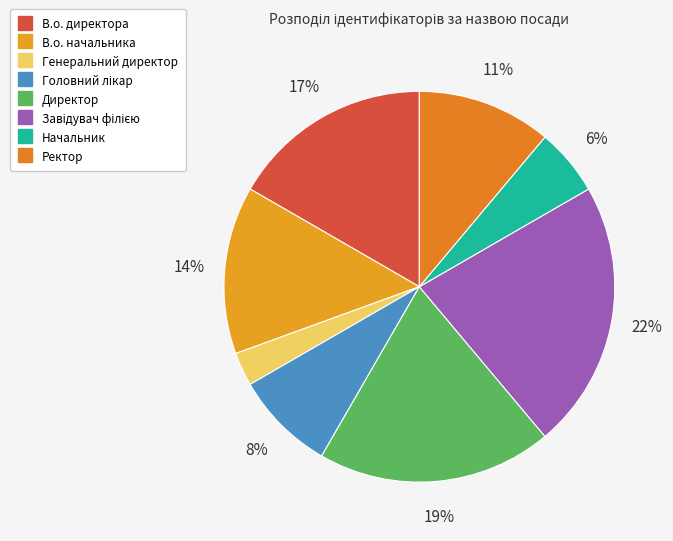

To the nearest percent, what is the average slice percentage?

12%